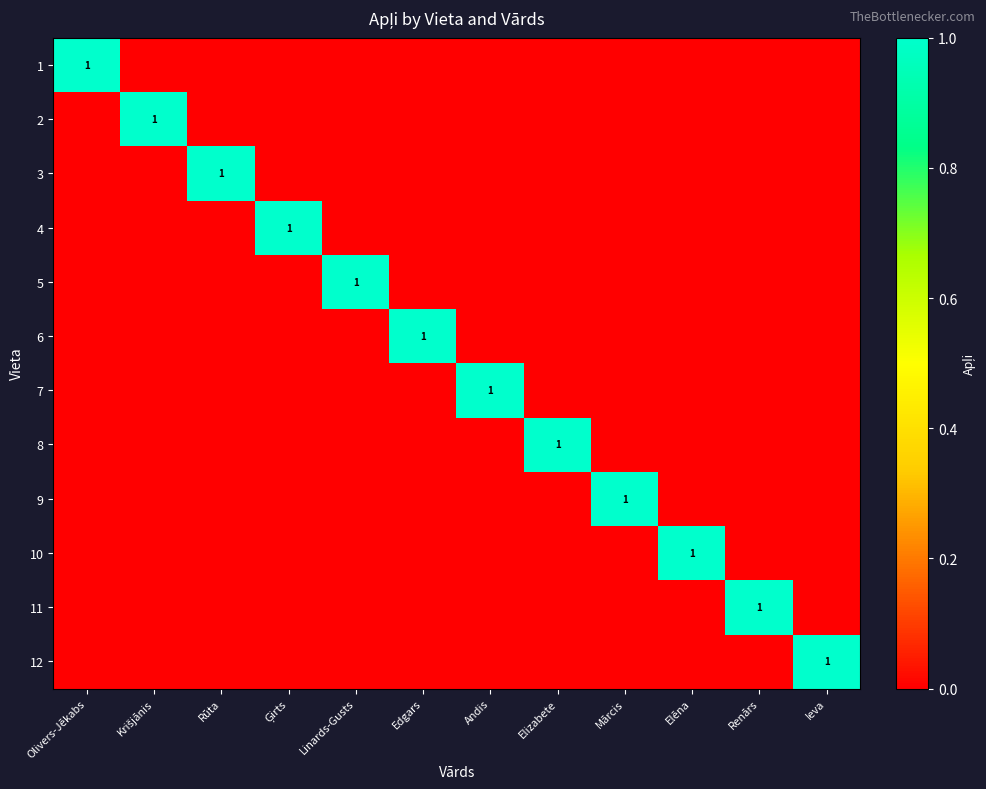

The value of 6 at Ieva is -1. True or false?

False